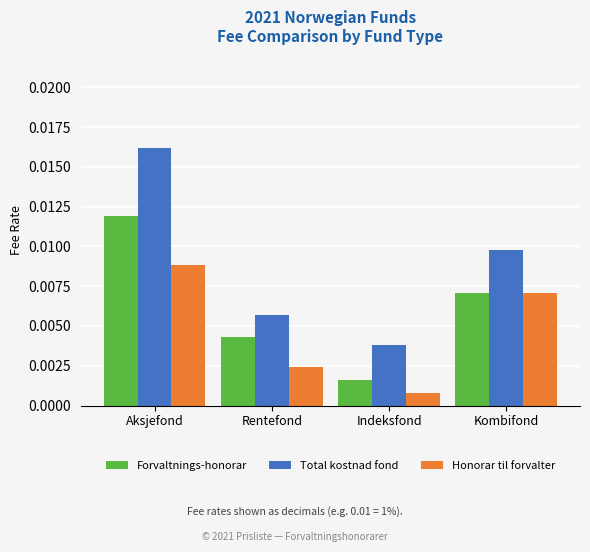

At which label is Forvaltnings-honorar closest to 0?

Indeksfond